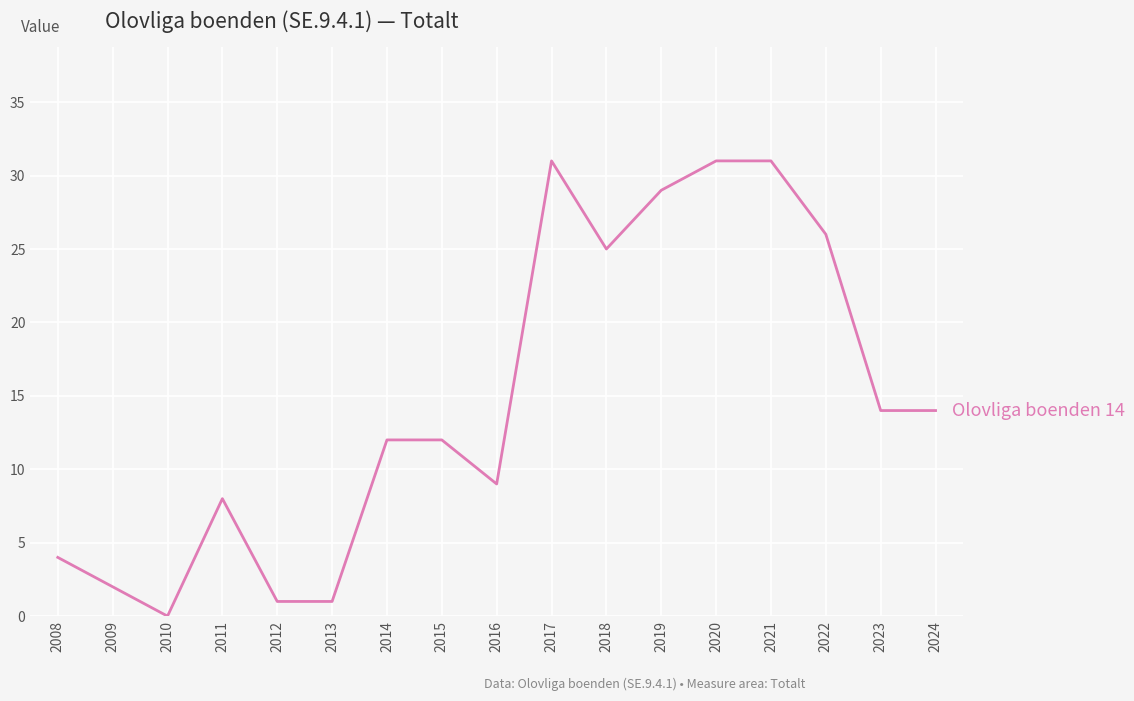

Read the value at 2024, to the nearest 10.

10